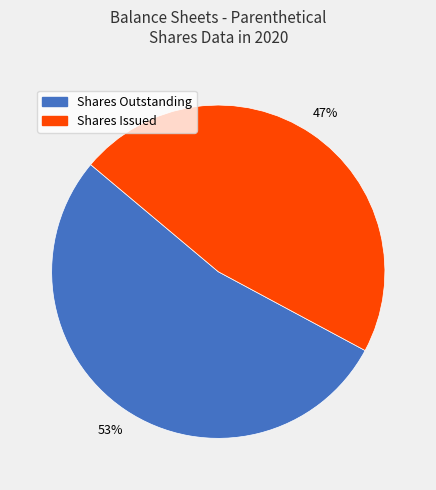

To the nearest percent, what is the average slice percentage?

50%